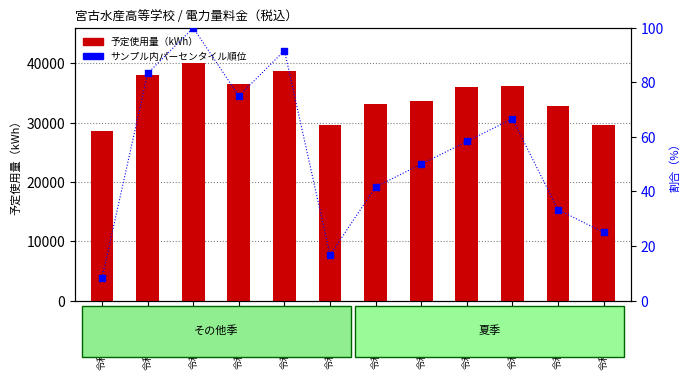

At which category is the sum across all series the highest?

令和６年１月